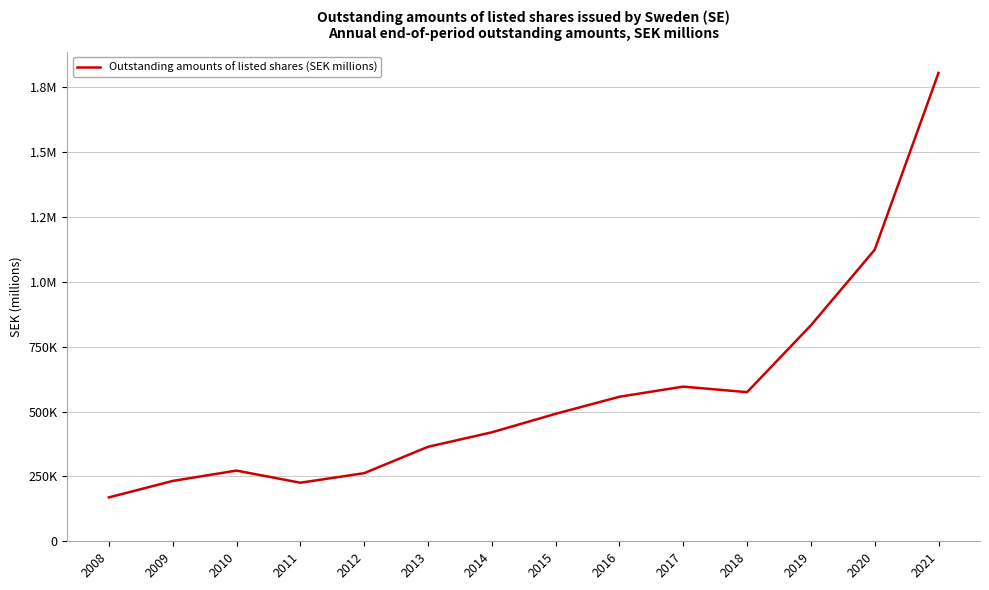

How many interior local valleys (lower than both neighbors) does the data have?

2